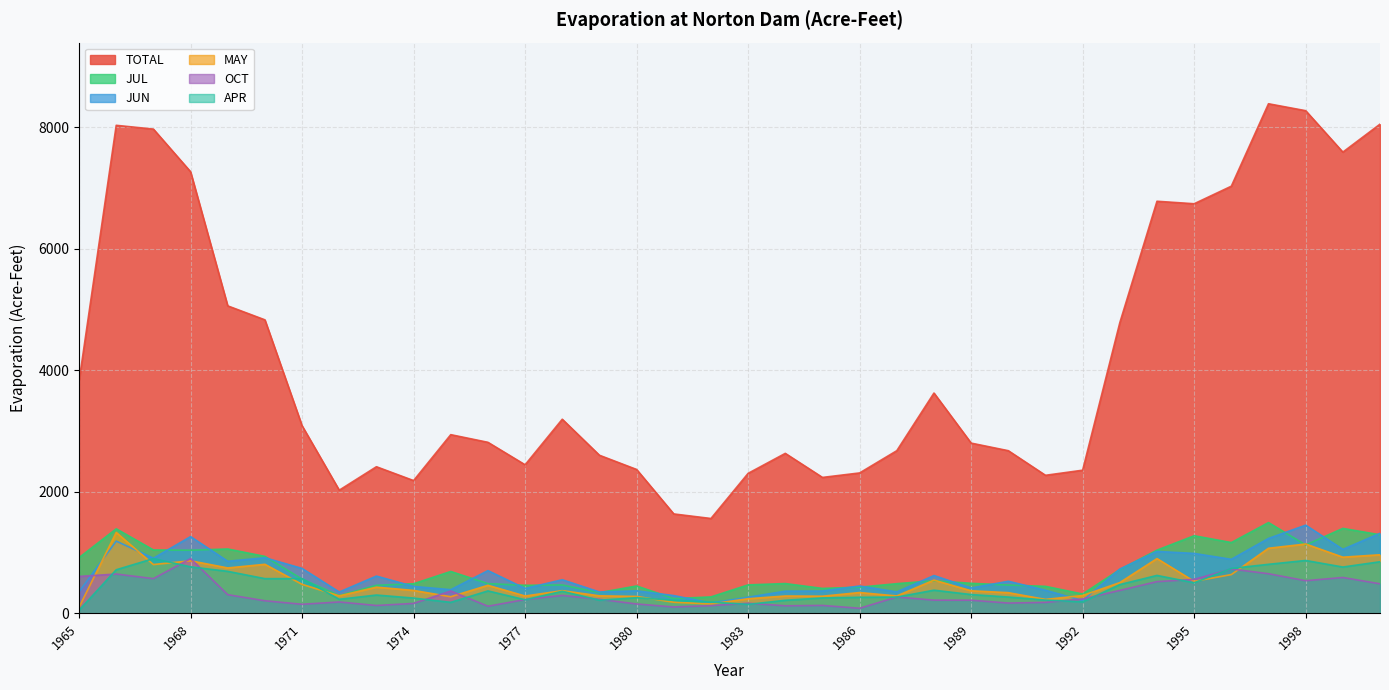

What is the difference between the APR values at 1985 and 1984?

38